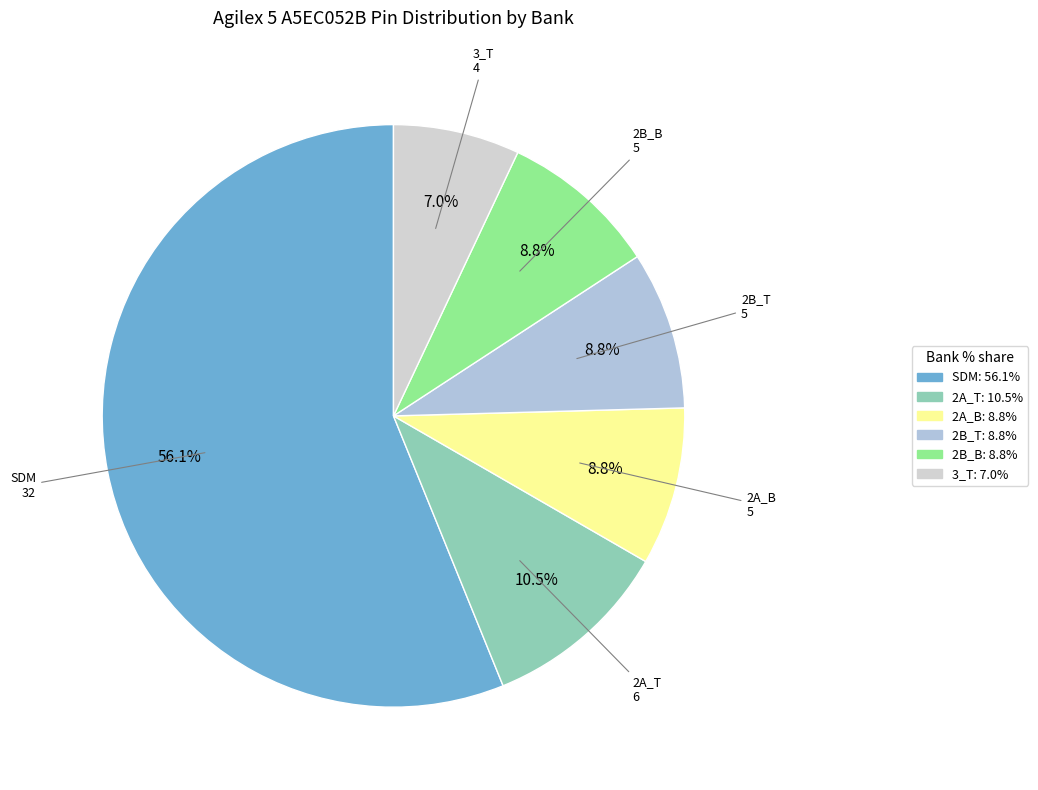

Which has a higher value, 3_T or 2B_B?

2B_B